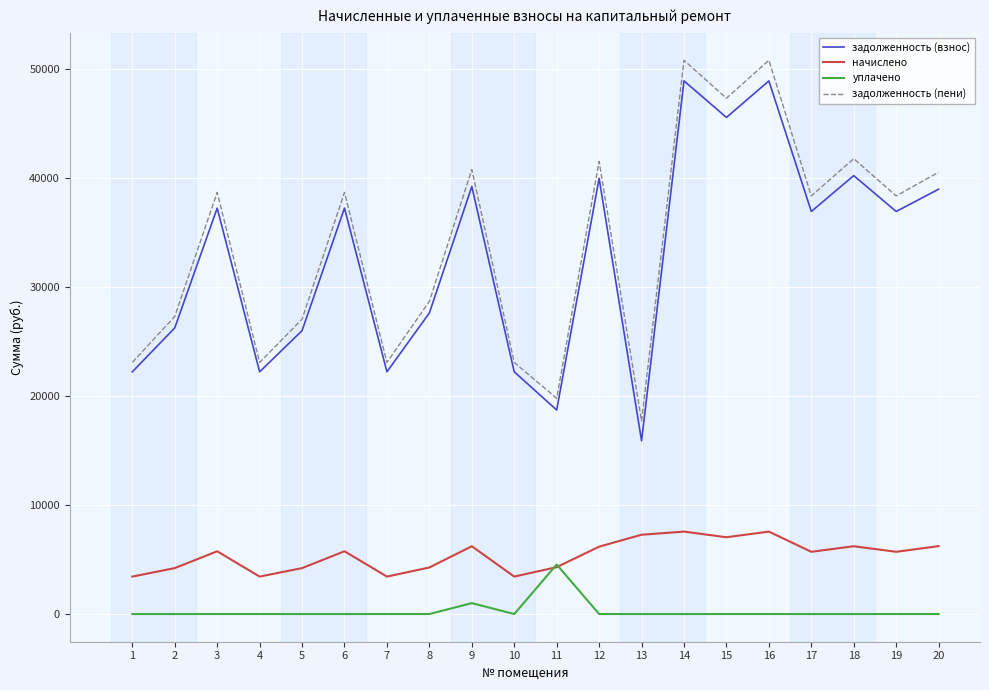

At how many categories does at least one series exceed 44550?

3